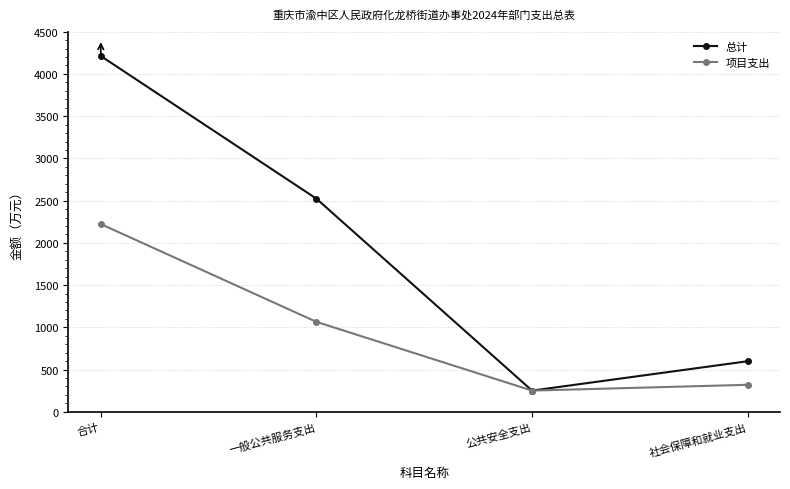

How many values in the 项目支出 series are below 1064?

2